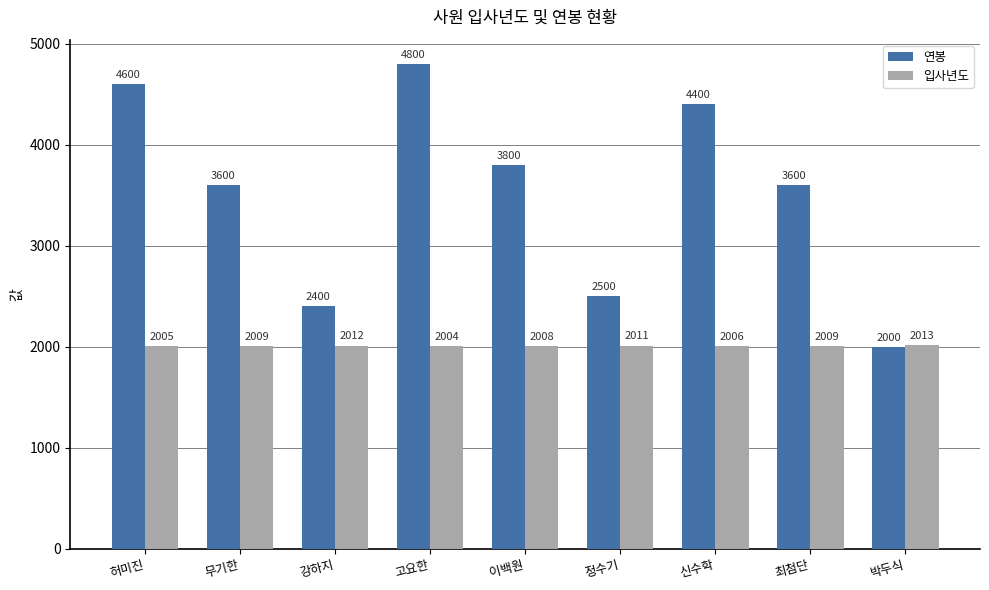

At which category does the chart reach its peak across all series?

고요한